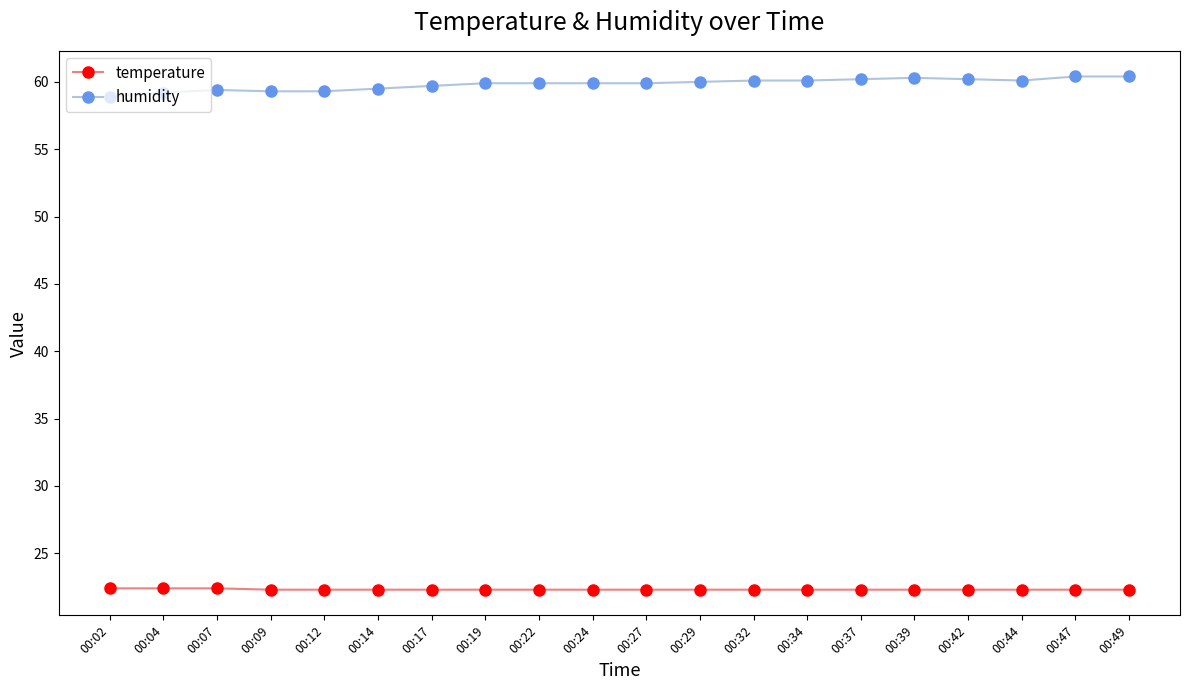

True or false: temperature and humidity intersect in this chart.

False